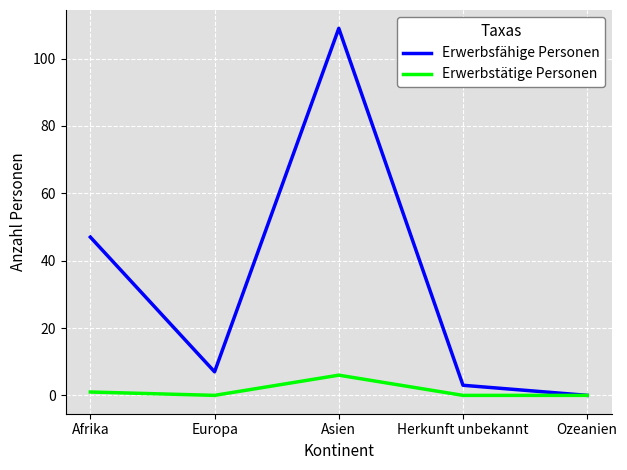

Reading left to right, extract all data points from this chart.

Erwerbsfähige Personen: Afrika=47	Europa=7	Asien=109	Herkunft unbekannt=3	Ozeanien=0
Erwerbstätige Personen: Afrika=1	Europa=0	Asien=6	Herkunft unbekannt=0	Ozeanien=0